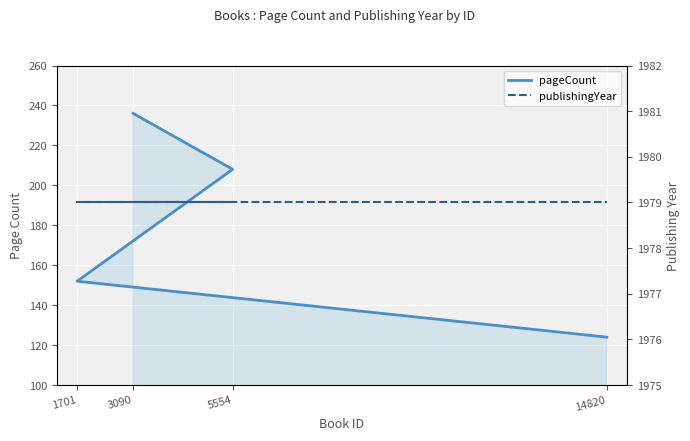

Which category has the lowest value across all series?

14820